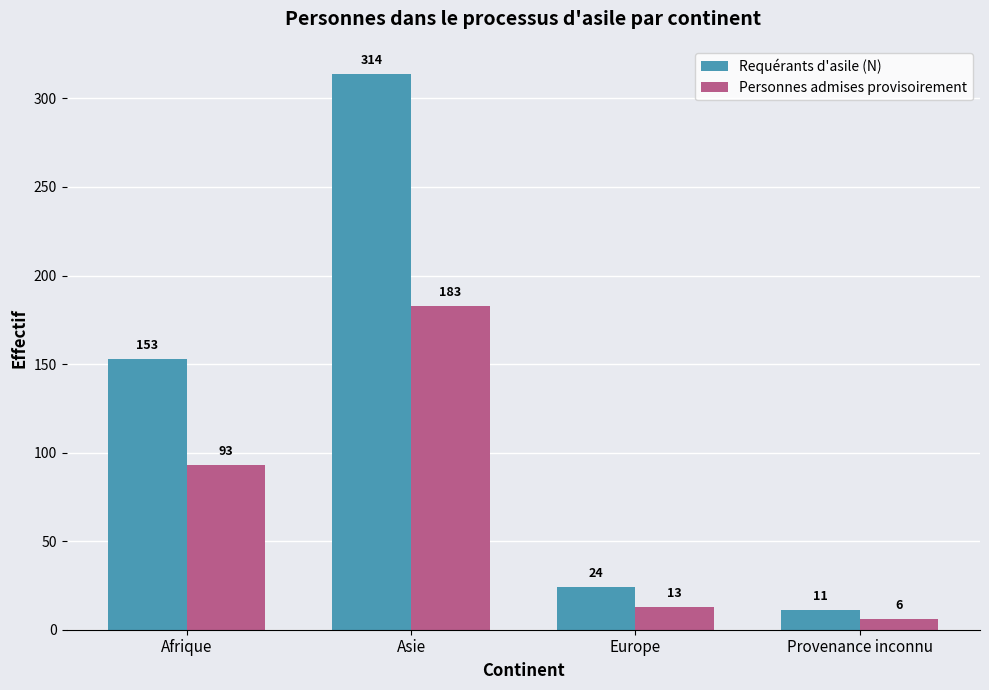

What is the difference between the second highest and minimum values in the Requérants d'asile (N) series?

142